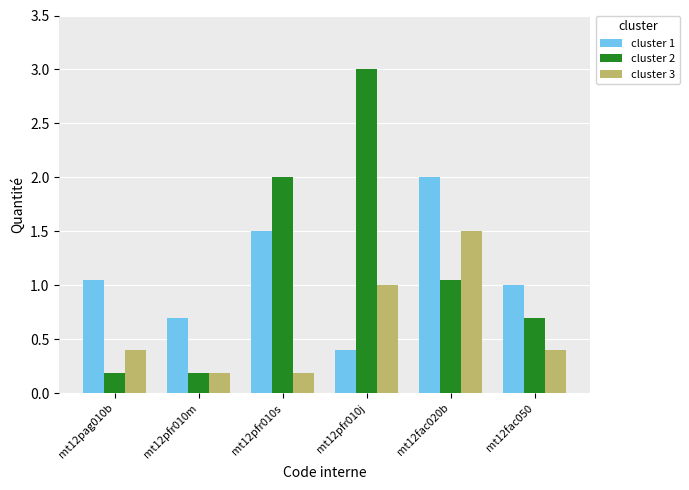

What is the value of the cluster 3 bar at the 5th from the left?

1.5